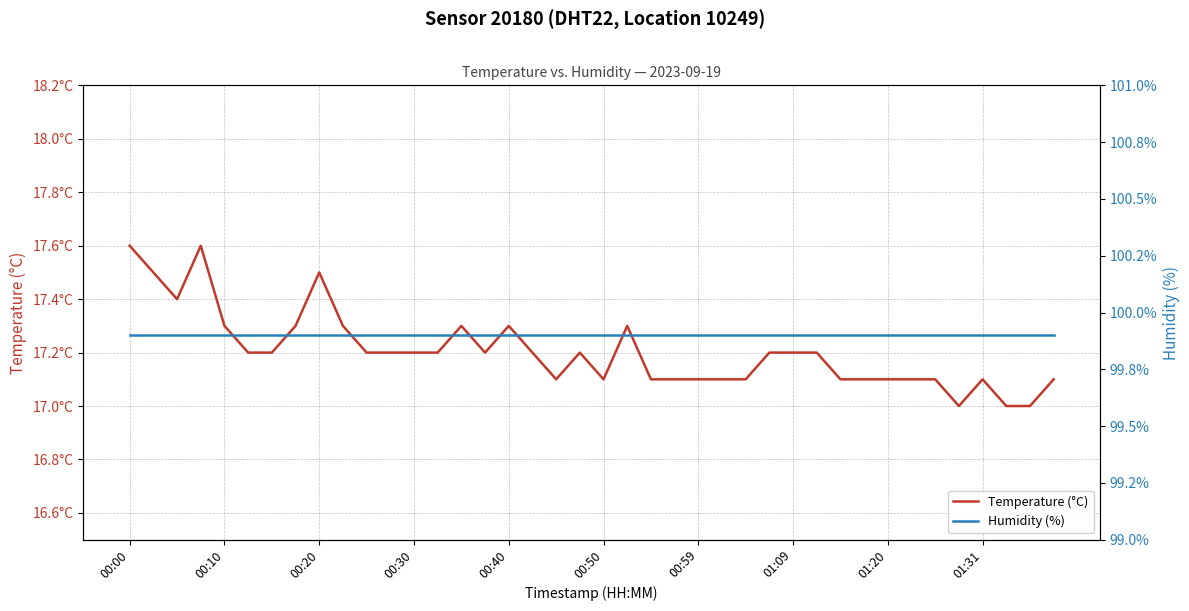

Is this an area chart (filled region under the line)?

No